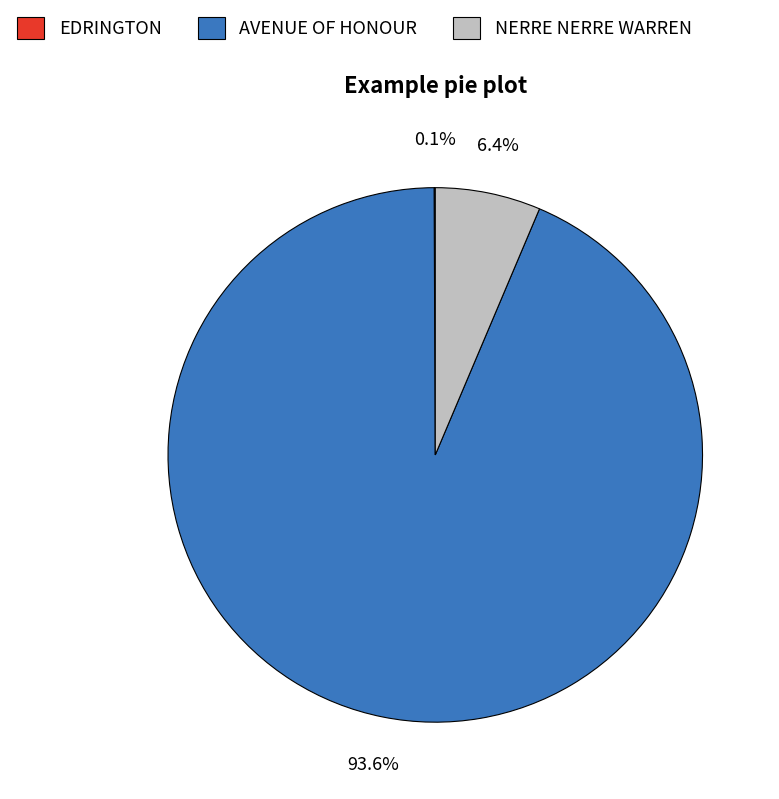

What is the largest slice in the pie chart?

AVENUE OF HONOUR